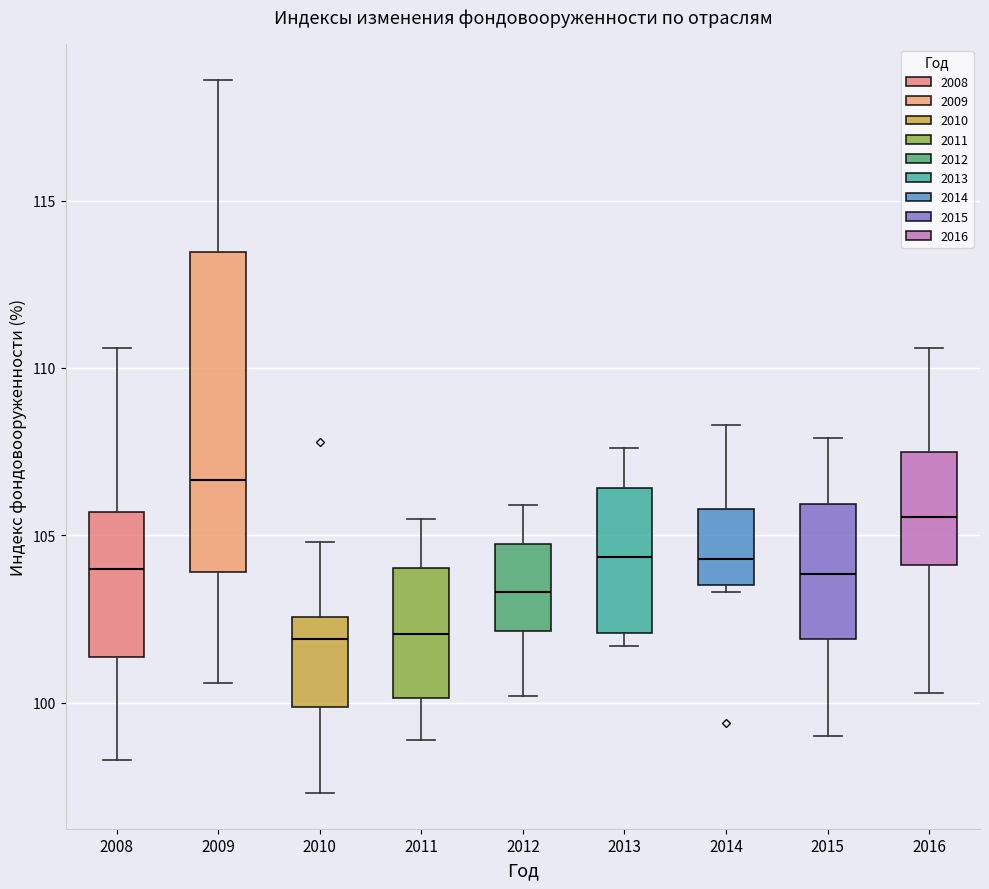

Comparing the boxes themselves (not the whiskers), which one is the tallest?

2009